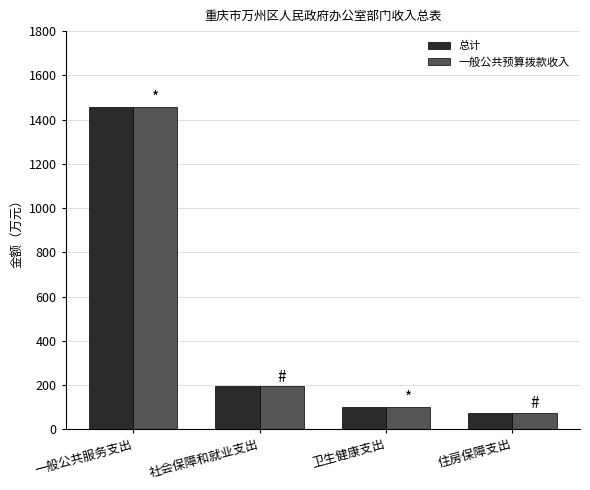

Does the chart contain stacked bars?

No